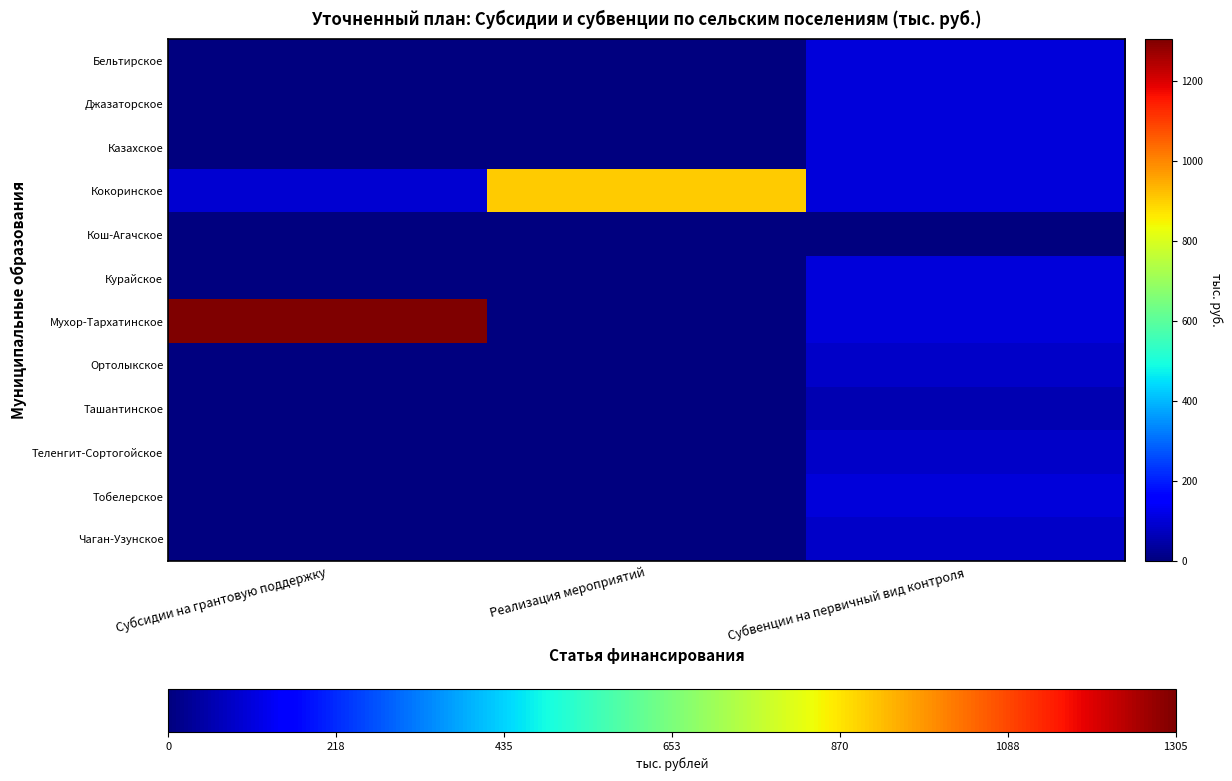

Reading left to right, transcribe all the data shown in this chart.

Бельтирское: Субсидии на грантовую поддержку=0.0	Реализация мероприятий=0.0	Субвенции на первичный вид контроля=107.0
Джазаторское: Субсидии на грантовую поддержку=0.0	Реализация мероприятий=0.0	Субвенции на первичный вид контроля=107.0
Казахское: Субсидии на грантовую поддержку=0.0	Реализация мероприятий=0.0	Субвенции на первичный вид контроля=107.0
Кокоринское: Субсидии на грантовую поддержку=94.6	Реализация мероприятий=905.4	Субвенции на первичный вид контроля=107.0
Кош-Агачское: Субсидии на грантовую поддержку=0.0	Реализация мероприятий=0.0	Субвенции на первичный вид контроля=0.0
Курайское: Субсидии на грантовую поддержку=0.0	Реализация мероприятий=0.0	Субвенции на первичный вид контроля=107.0
Мухор-Тархатинское: Субсидии на грантовую поддержку=1305.4	Реализация мероприятий=0.0	Субвенции на первичный вид контроля=107.0
Ортолыкское: Субсидии на грантовую поддержку=0.0	Реализация мероприятий=0.0	Субвенции на первичный вид контроля=81.7
Ташантинское: Субсидии на грантовую поддержку=0.0	Реализация мероприятий=0.0	Субвенции на первичный вид контроля=56.3
Теленгит-Сортогойское: Субсидии на грантовую поддержку=0.0	Реализация мероприятий=0.0	Субвенции на первичный вид контроля=81.7
Тобелерское: Субсидии на грантовую поддержку=0.0	Реализация мероприятий=0.0	Субвенции на первичный вид контроля=107.0
Чаган-Узунское: Субсидии на грантовую поддержку=0.0	Реализация мероприятий=0.0	Субвенции на первичный вид контроля=81.7